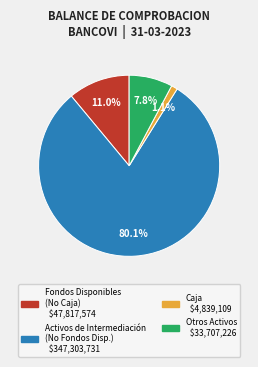

Is there any slice that represents more than half of the pie?

Yes